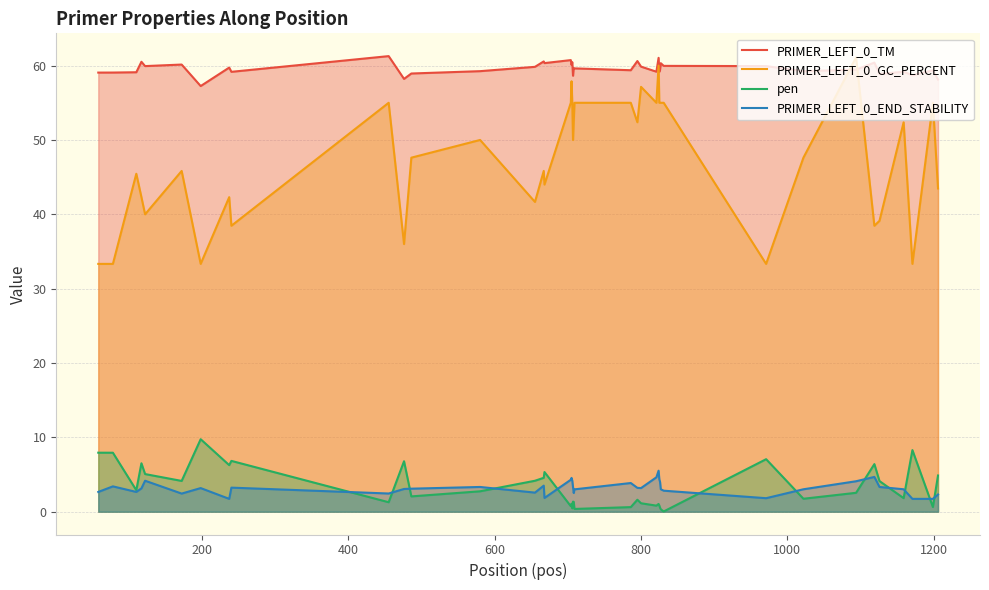

What is the difference between the second highest and second lowest values in the PRIMER_LEFT_0_GC_PERCENT series?

26.7